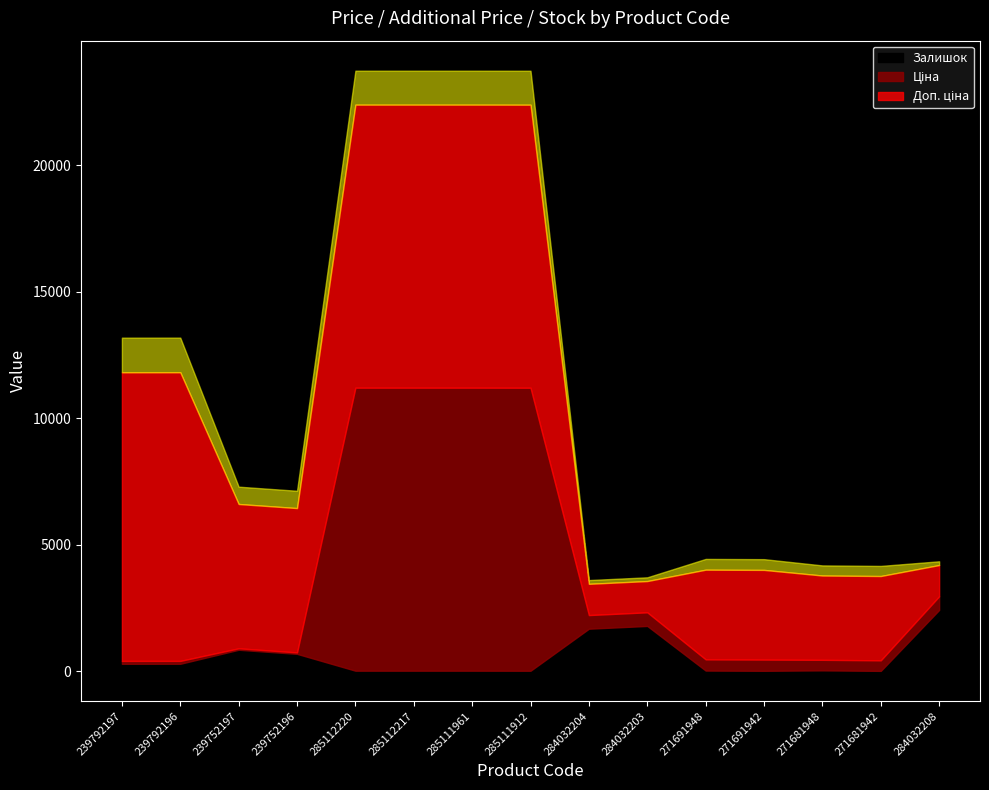

The value of Ціна at 285112217 is 11188.2. True or false?

True